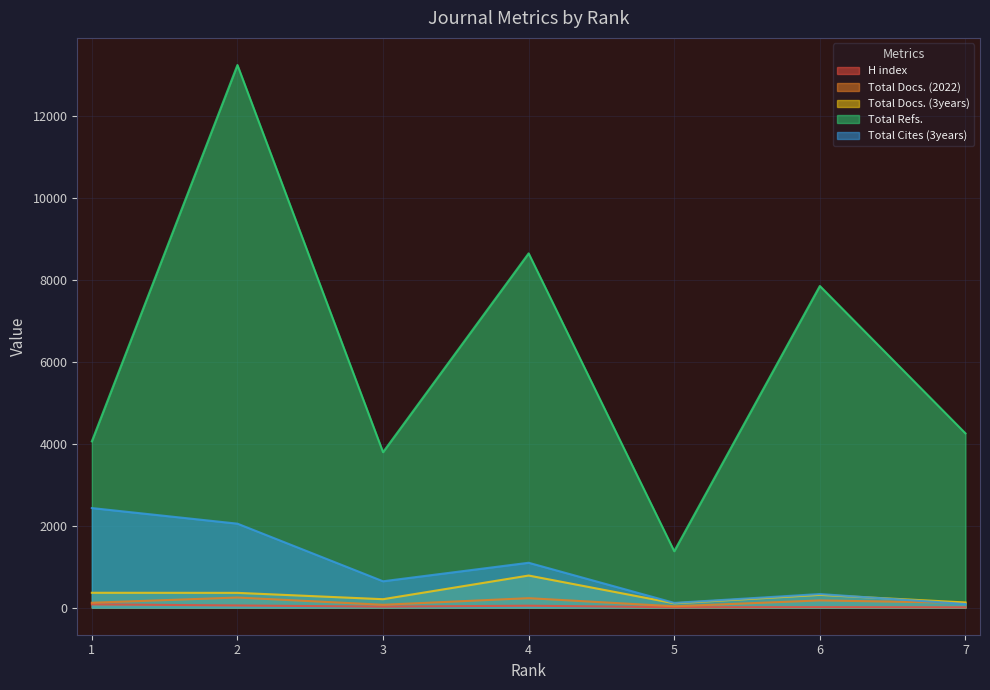

What is the value of the H index point at the 6th from the left?

12